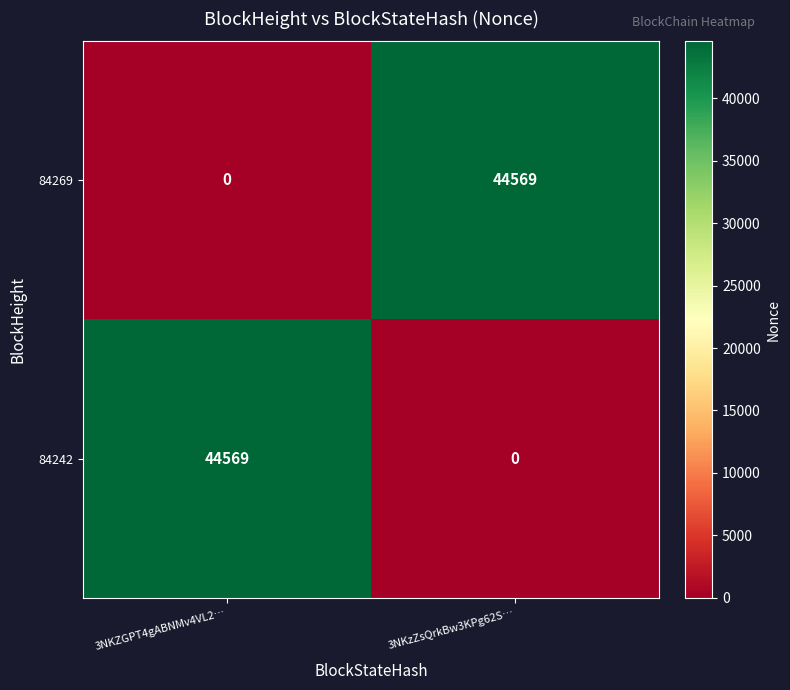

At which label does 84242 reach its minimum?

3NKzZsQrkBw3KPg62S…